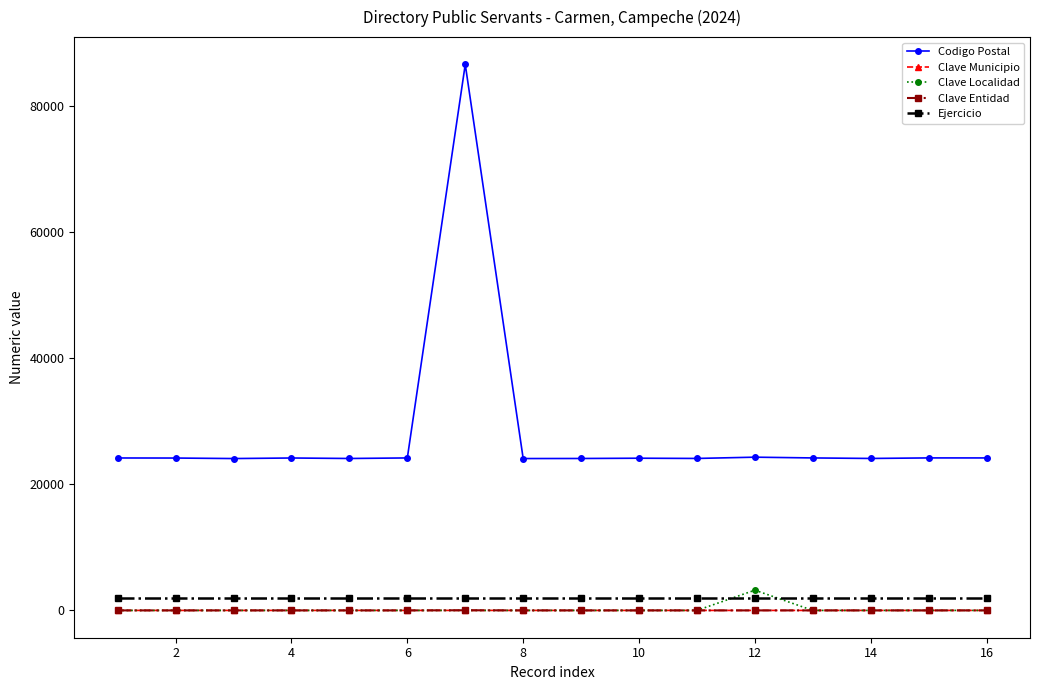

What are all the series names shown in the legend?

Codigo Postal, Clave Municipio, Clave Localidad, Clave Entidad, Ejercicio